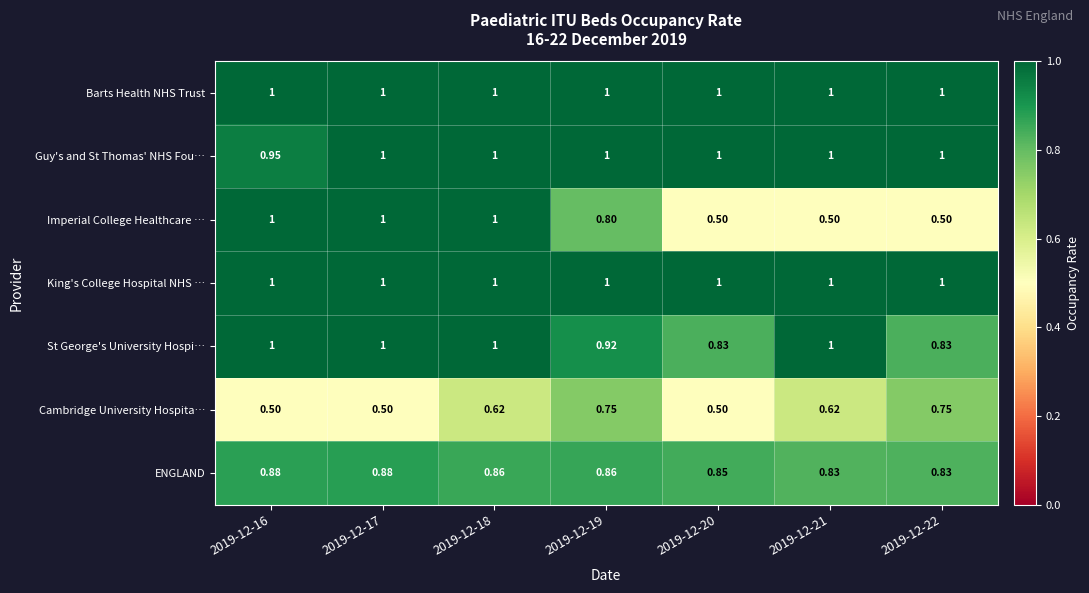

How many data points does each series have?

7